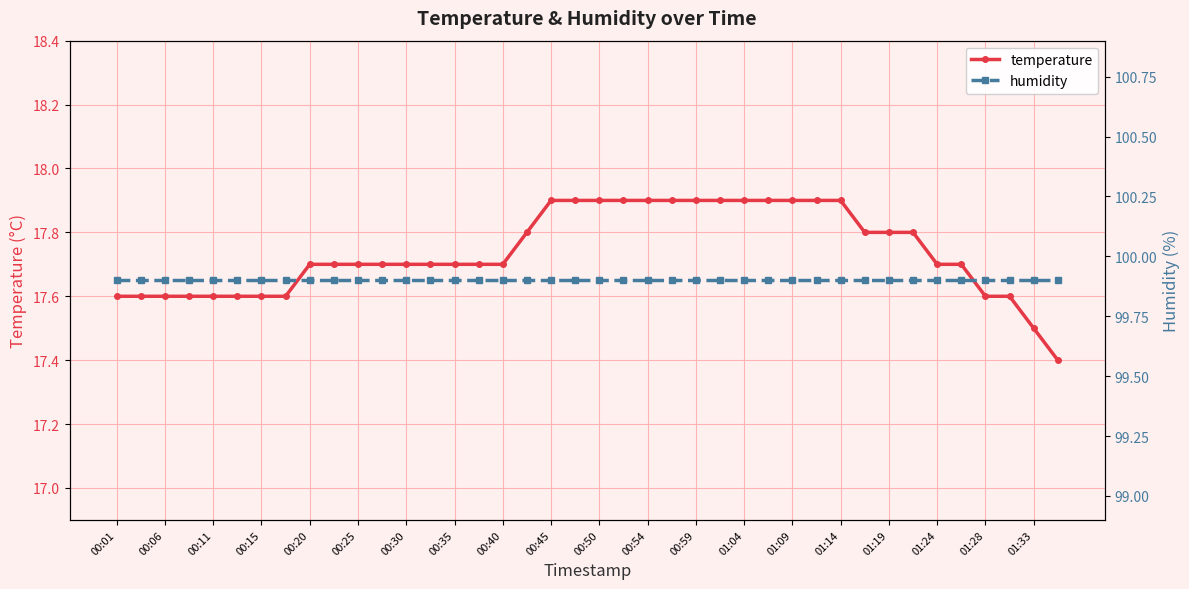

What is the lowest value of the humidity series?

99.9